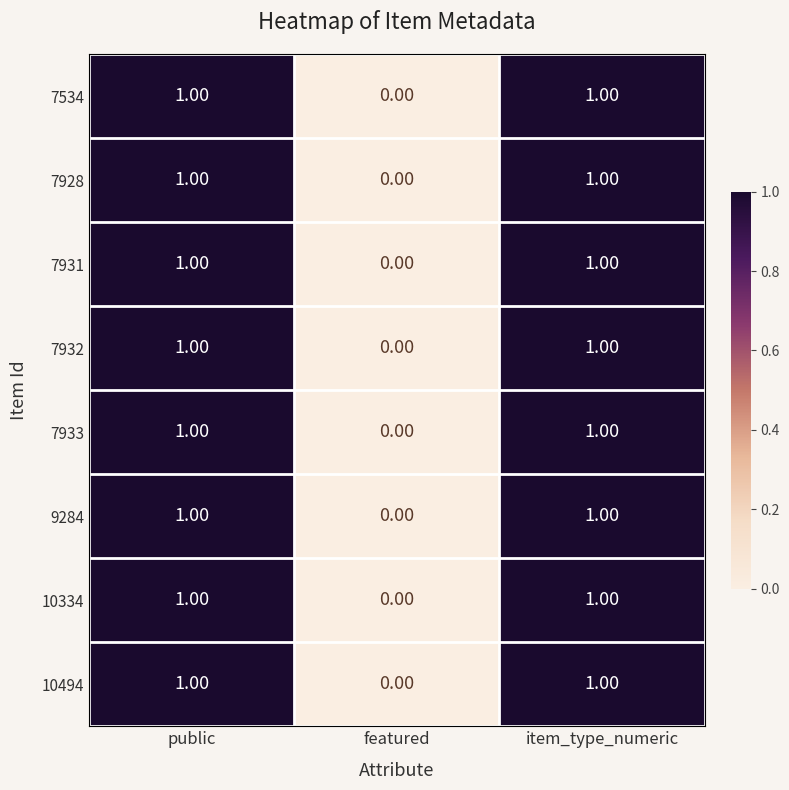

Which category has the lowest value in the 10494 series?

featured